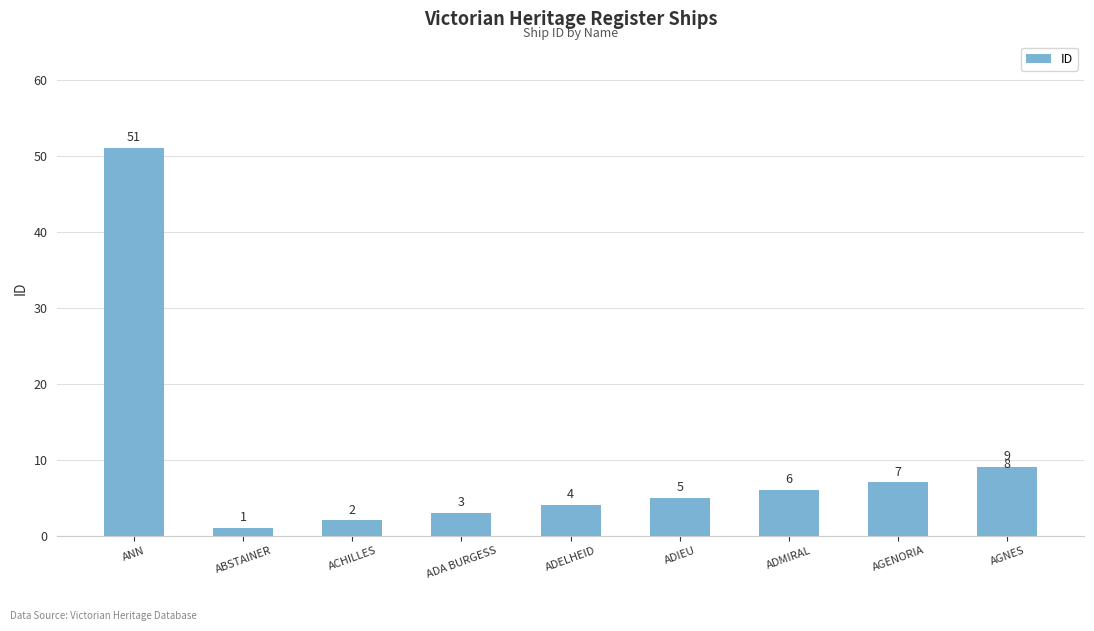

What is the sum of all values?

96